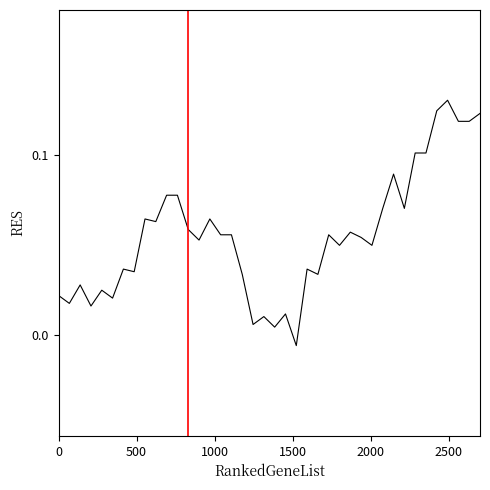

Is this an area chart (filled region under the line)?

No